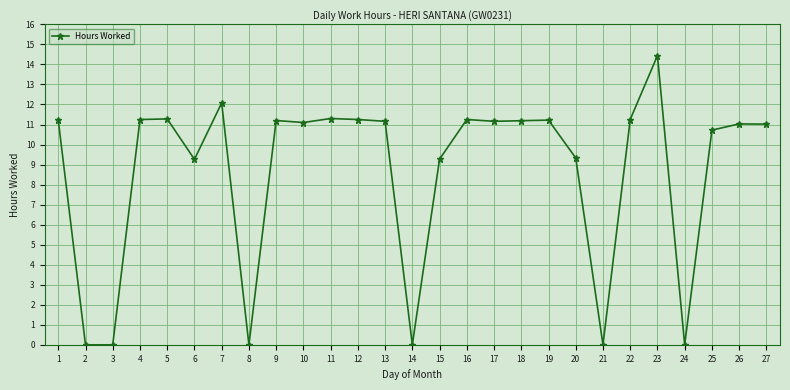

What is the value of the 7th point from the left?

12.1